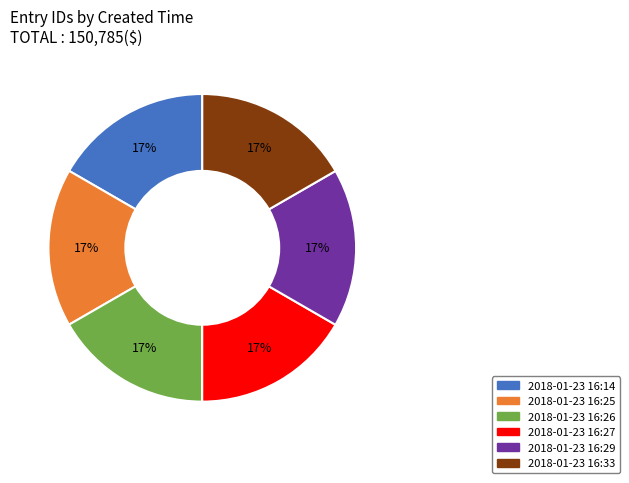

How many segments does this pie chart have?

6